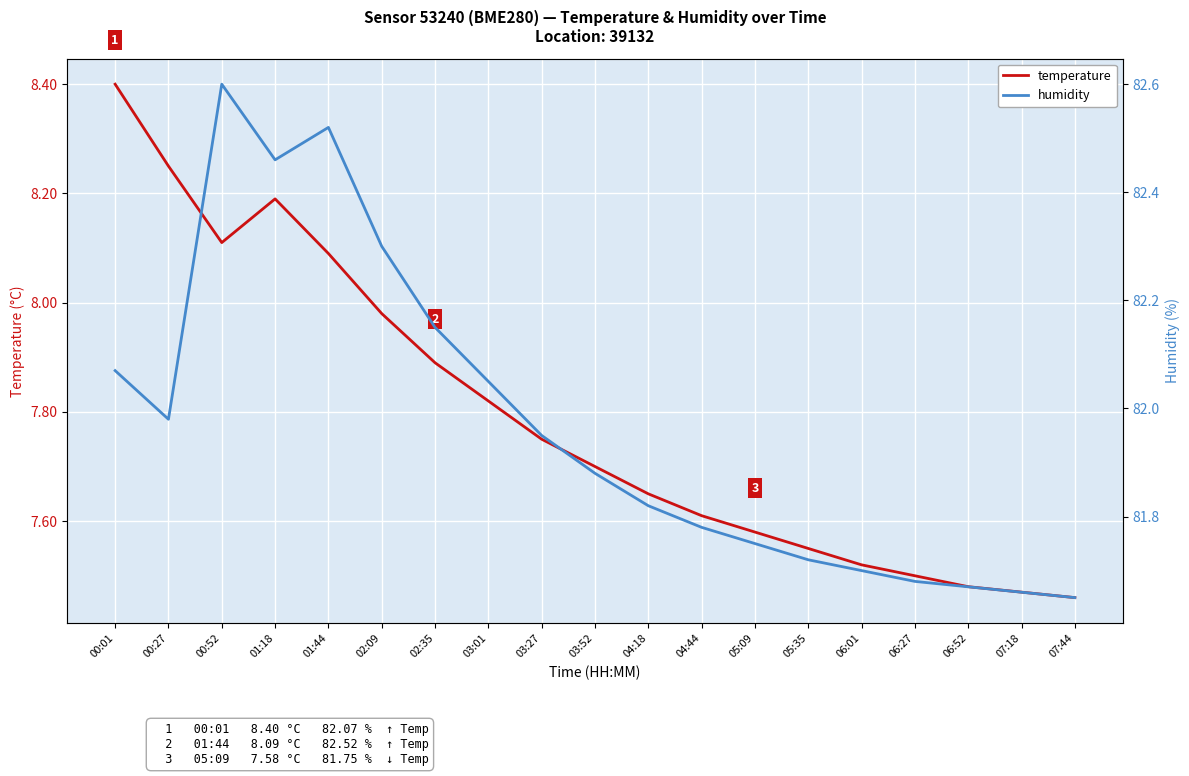

What are all the series names shown in the legend?

temperature, humidity